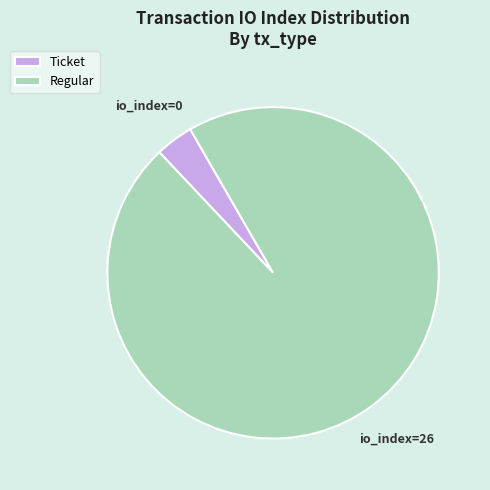

Does any single category account for the majority?

Yes